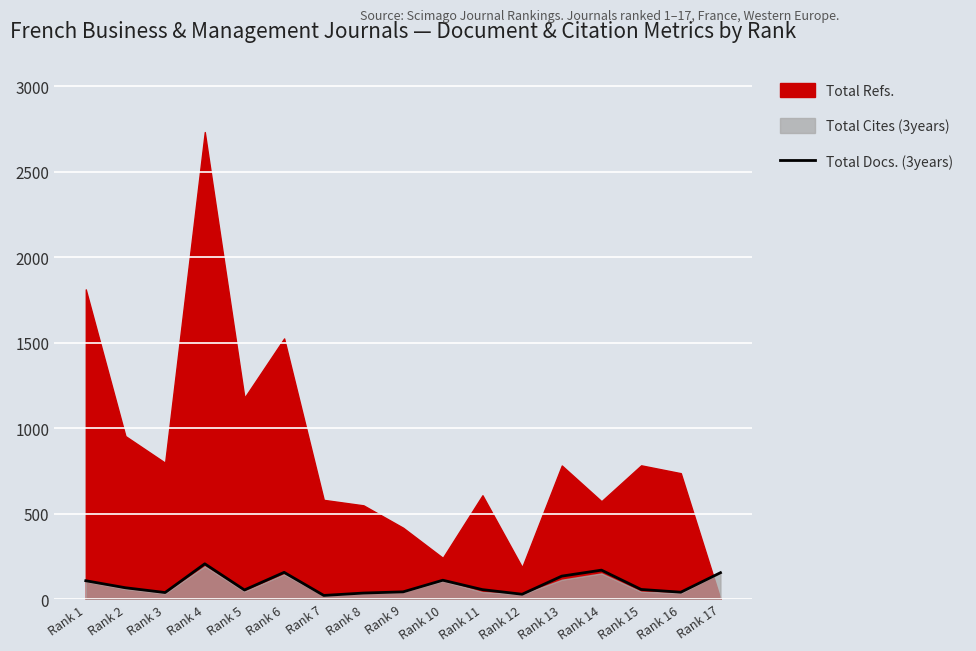

The value at Rank 6 is 217. True or false?

False